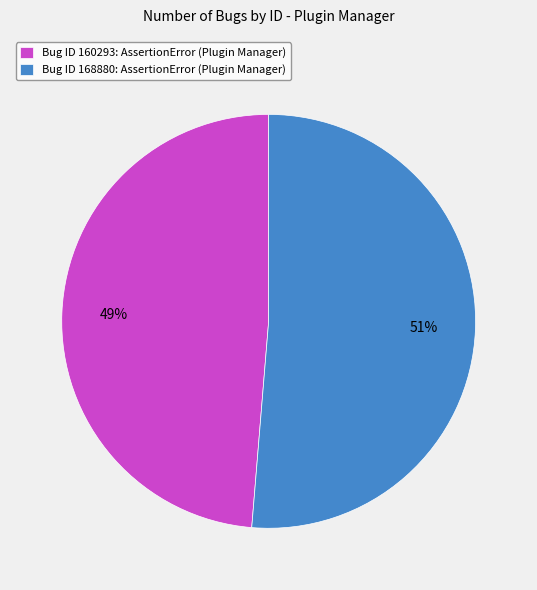

To the nearest percent, what is the combined percentage of Bug ID 160293: AssertionError (Plugin Manager) and Bug ID 168880: AssertionError (Plugin Manager)?

100%